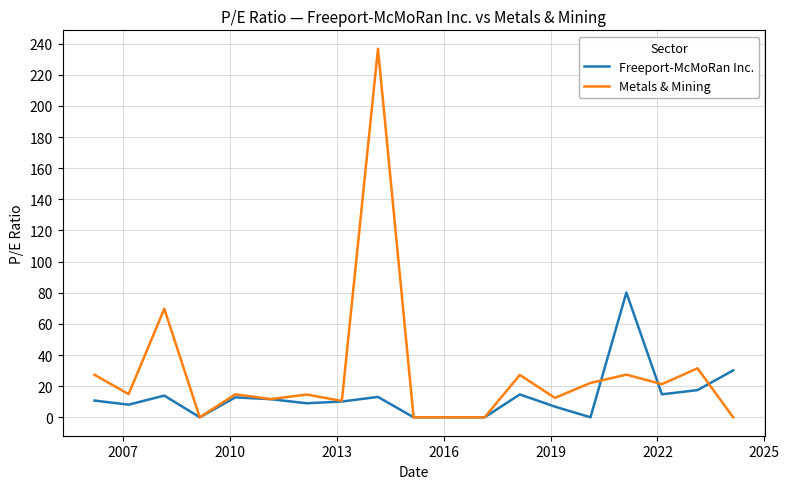

Rank the series by their maximum value, from highest to lowest.

Metals & Mining, Freeport-McMoRan Inc.